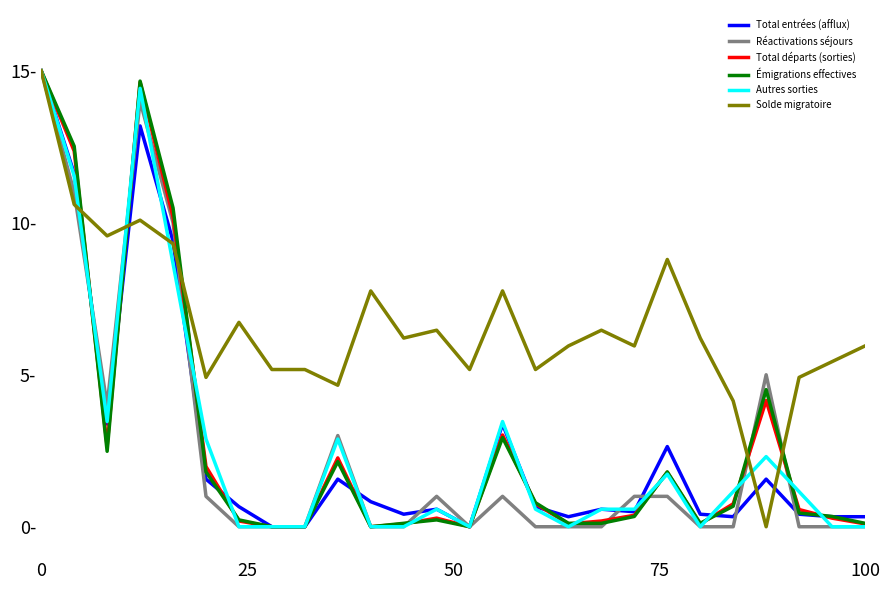

What are all the series names shown in the legend?

Total entrées (afflux), Réactivations séjours, Total départs (sorties), Émigrations effectives, Autres sorties, Solde migratoire